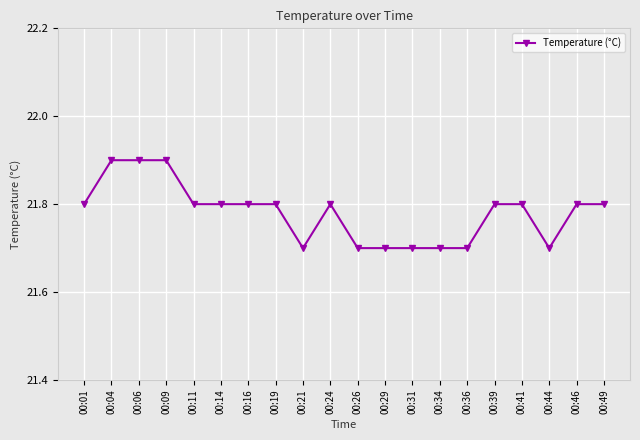

True or false: the data shows 34.6 at 00:04.

False